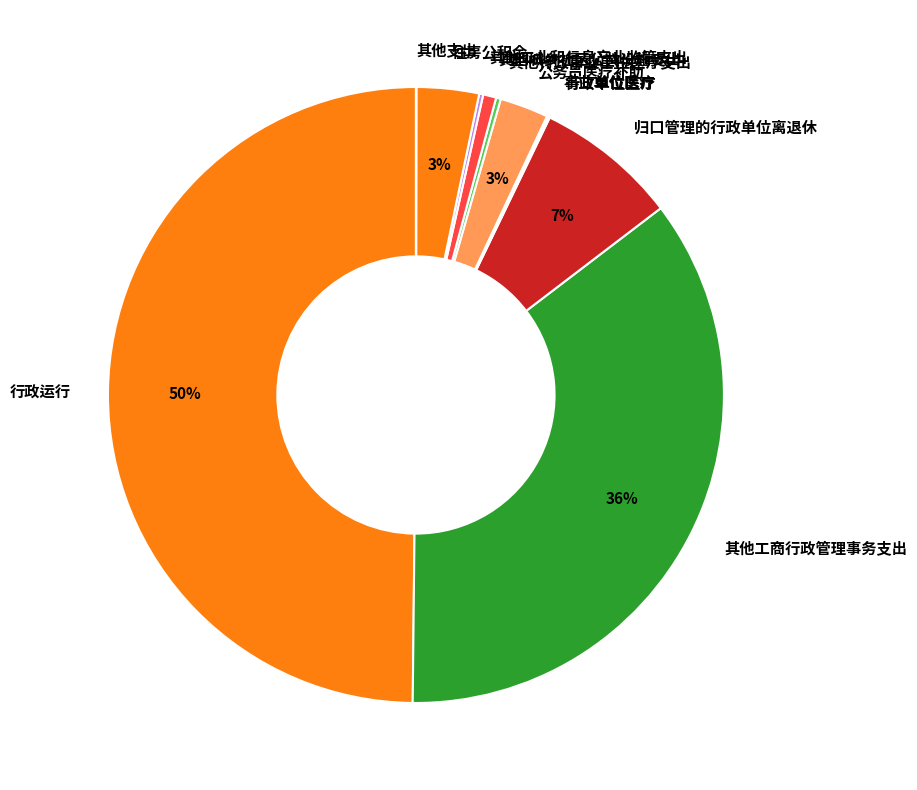

What is the largest slice in the pie chart?

行政运行